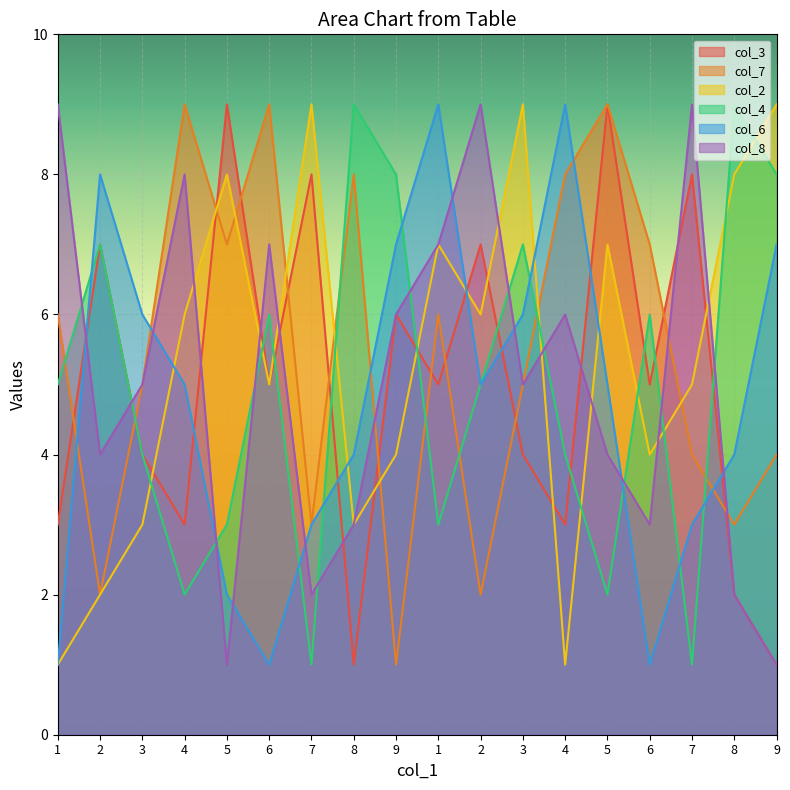

True or false: col_2 has a value of 6 at 4.

True